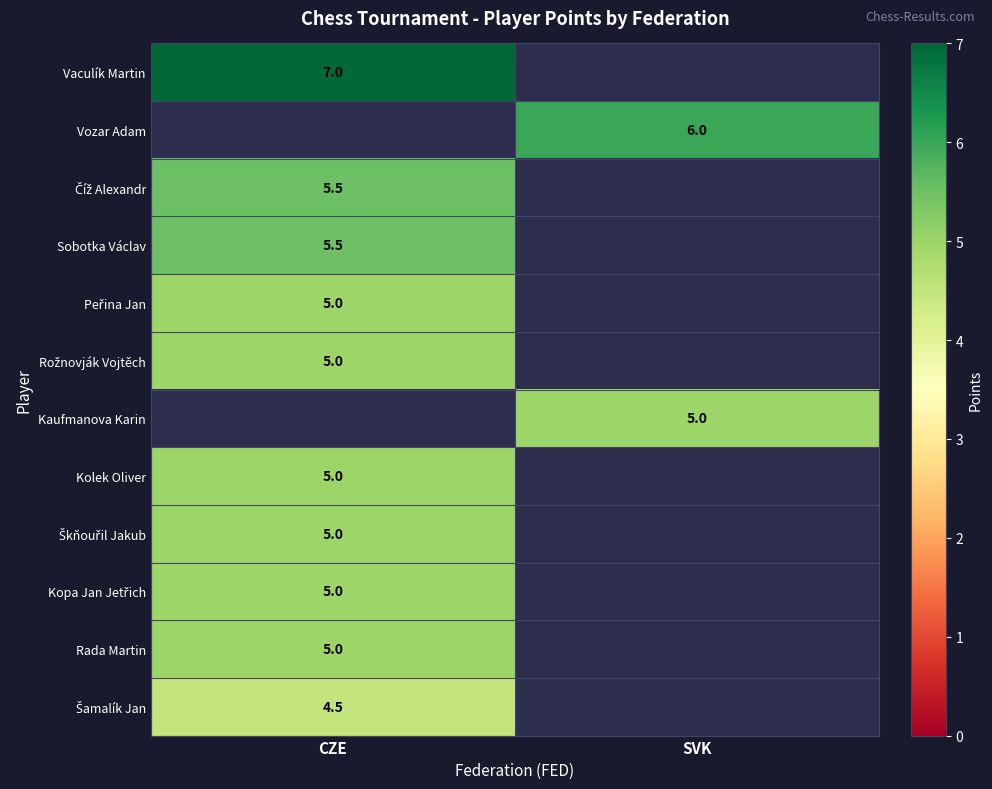

The value of Kolek Oliver at CZE is 5.0. True or false?

True